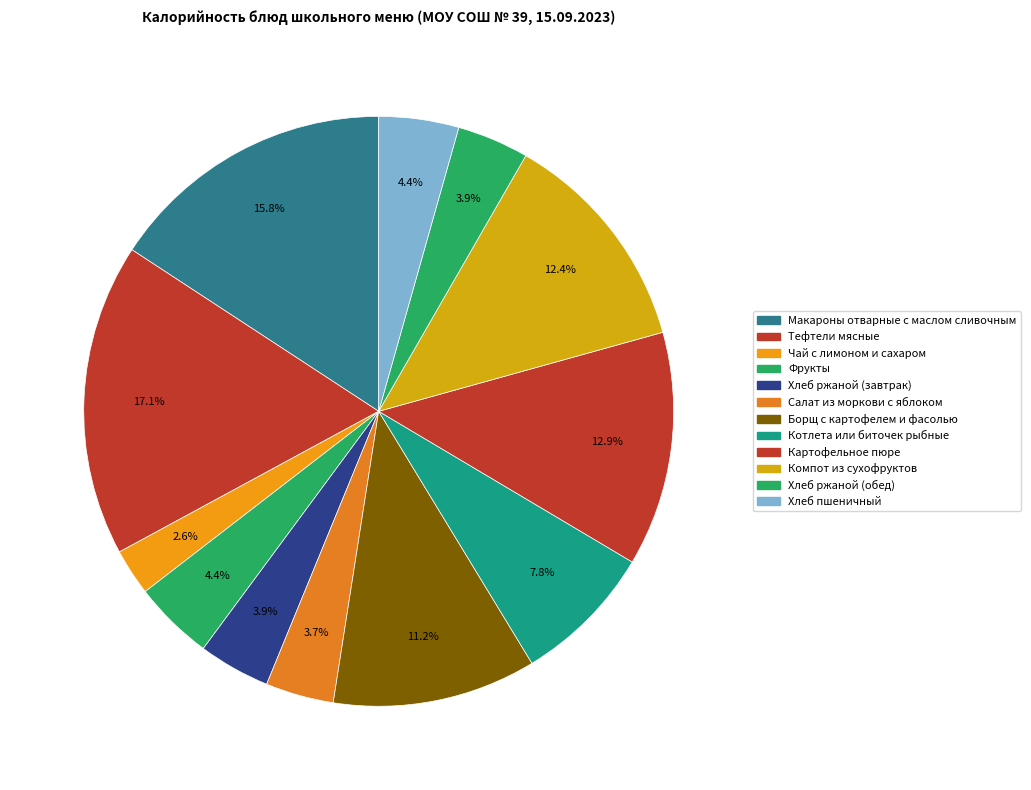

The Хлеб ржаной (завтрак) slice represents 4% of the pie. True or false?

True